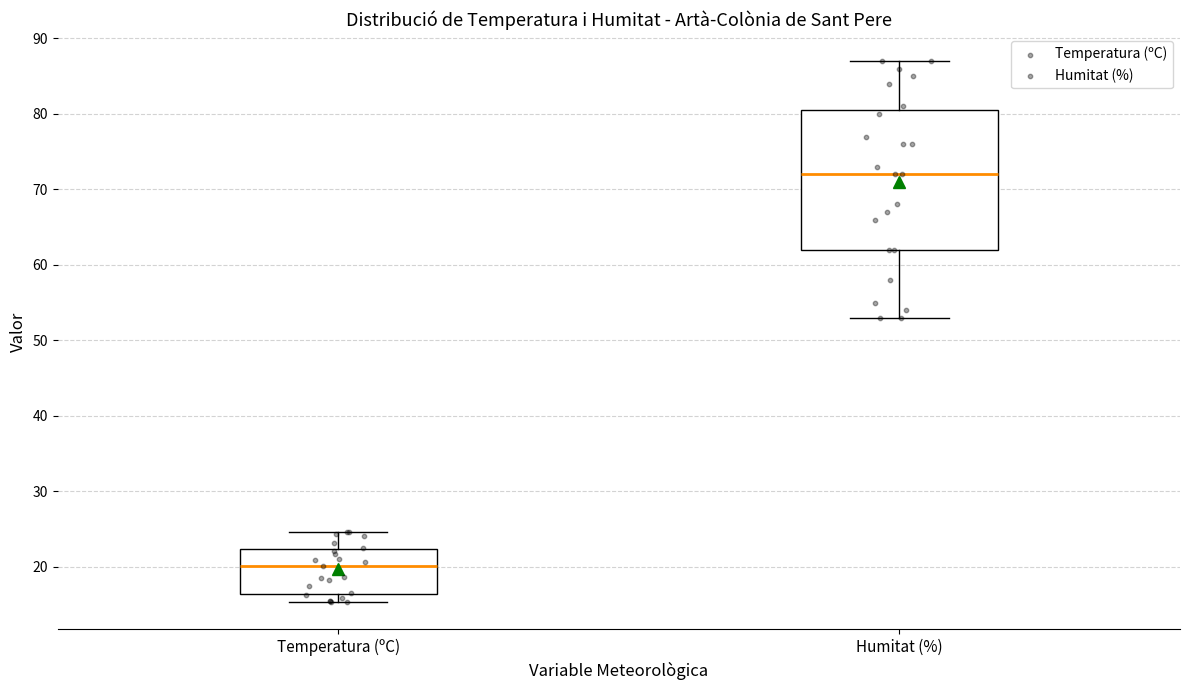

Reading left to right, read every box against the y-axis: the position of its median line, the range the box covers, and the ends of its whiskers. The values are not printed on the chart, so give them approximately, as read against the axis.

Temperatura (ºC): median 20, box 16 to 22, whiskers 15 to 25
Humitat (%): median 72, box 62 to 81, whiskers 53 to 87